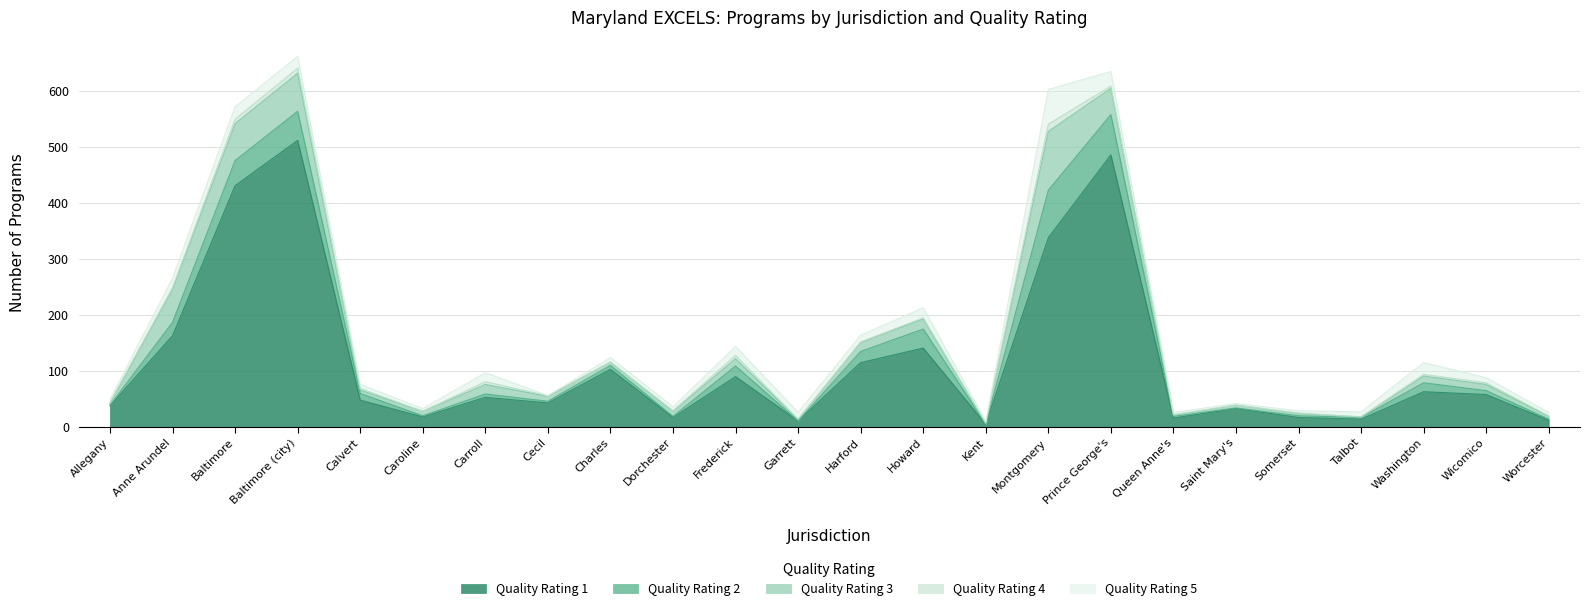

True or false: Quality Rating 1 has a value of 135 at Montgomery.

False